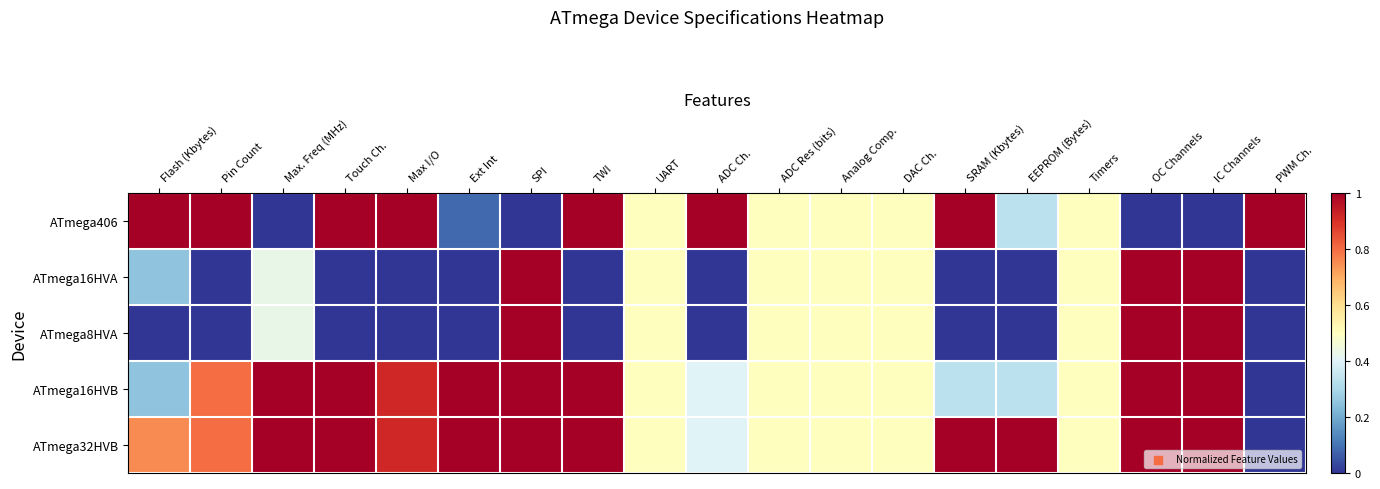

Which has a higher value, Flash (Kbytes) or Timers?

Flash (Kbytes)